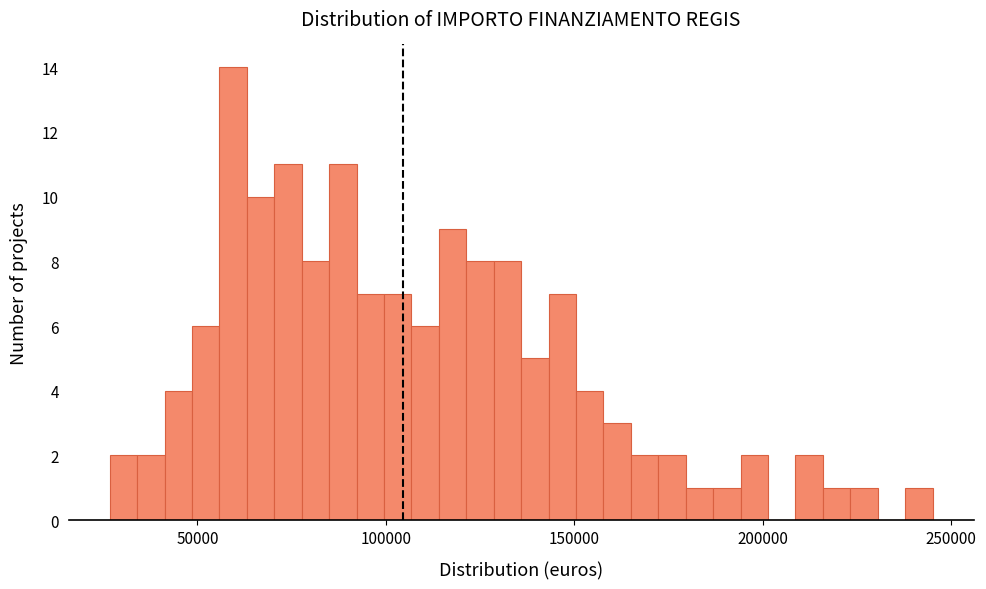

Read against the x-axis, roughly where is the centre of the tallest bar?

60000